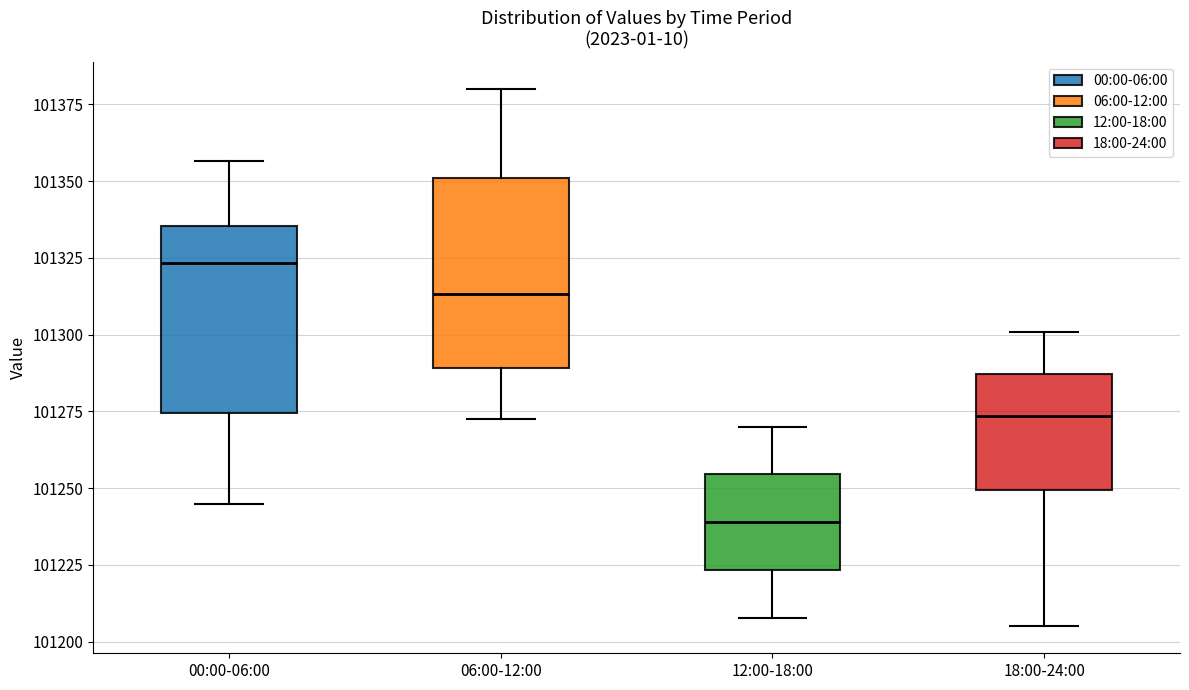

Where is the upper edge of the box for 06:00-12:00 on the y-axis? The values are not printed on the chart, so give them approximately, as read against the axis.

101350